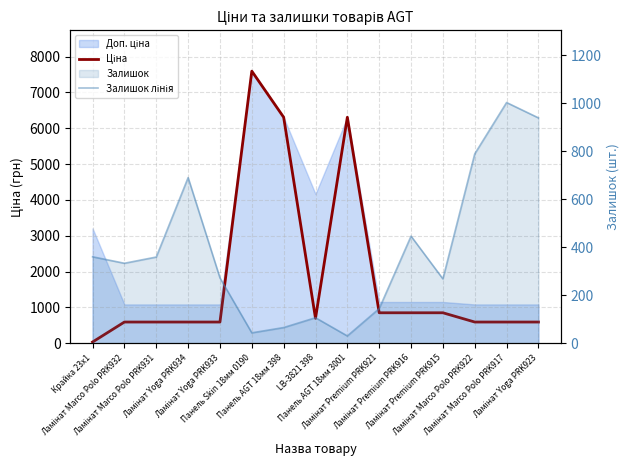

Is it true that Ціна equals 133.0 at Ламінат Yoga PRK934?

False